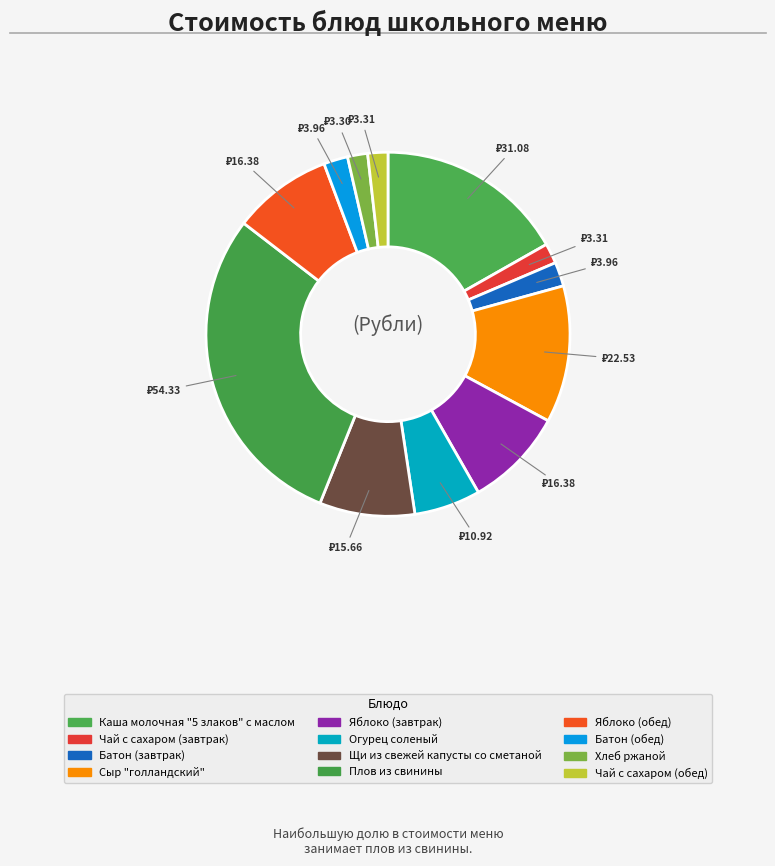

Between Яблоко (обед) and Яблоко (завтрак), which is larger?

Яблоко (обед)